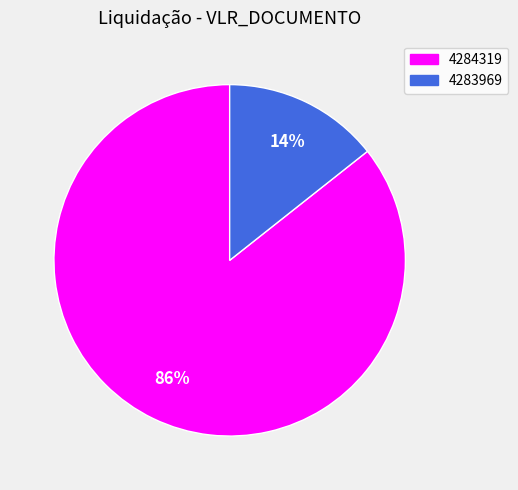

How many slices are in this pie chart?

2